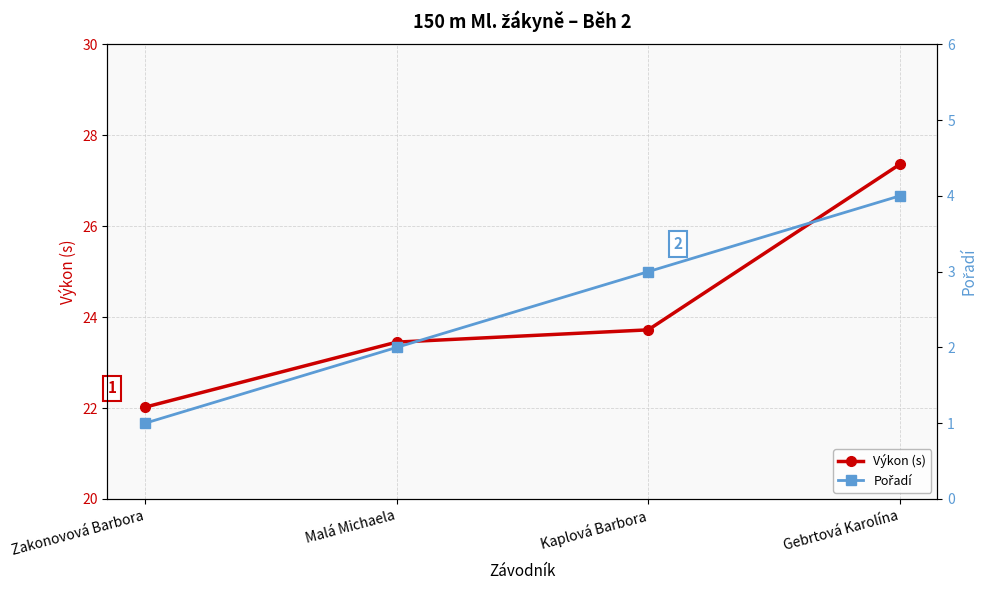

What is the sum of the Pořadí values at Zakonovová Barbora and Gebrtová Karolína?

5.0